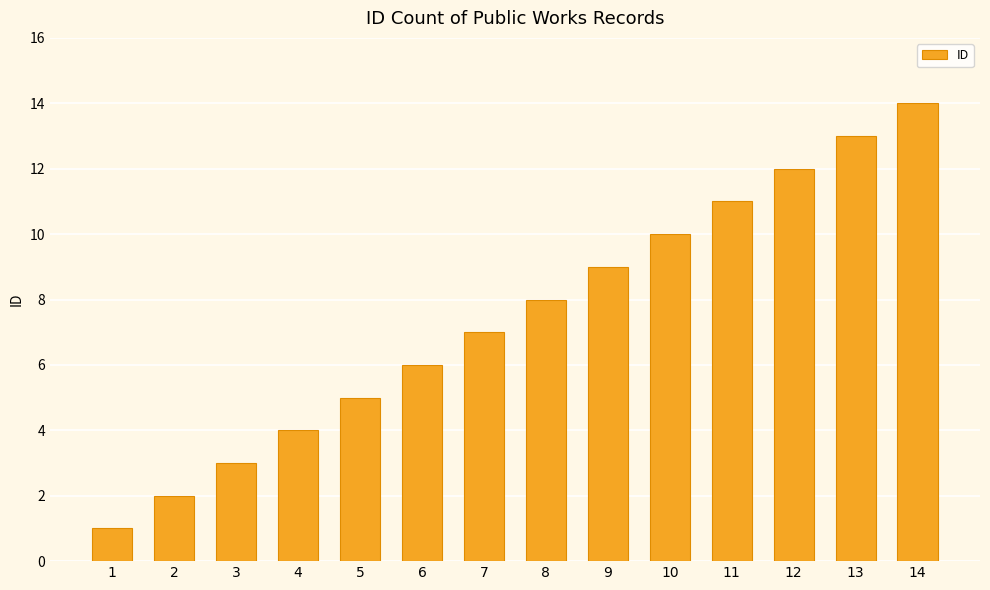

Is it true that the value at 8 is 8?

True